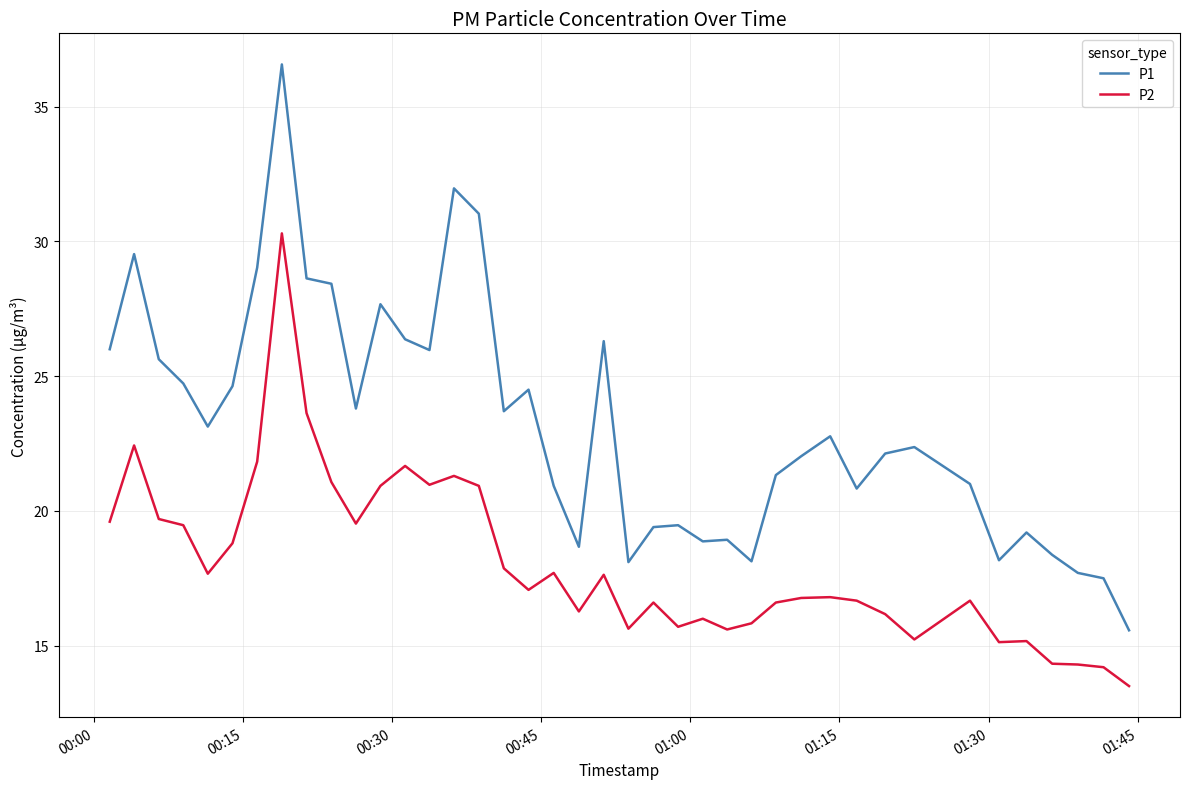

What is the difference between the maximum and minimum values in the P1 series?

21.0